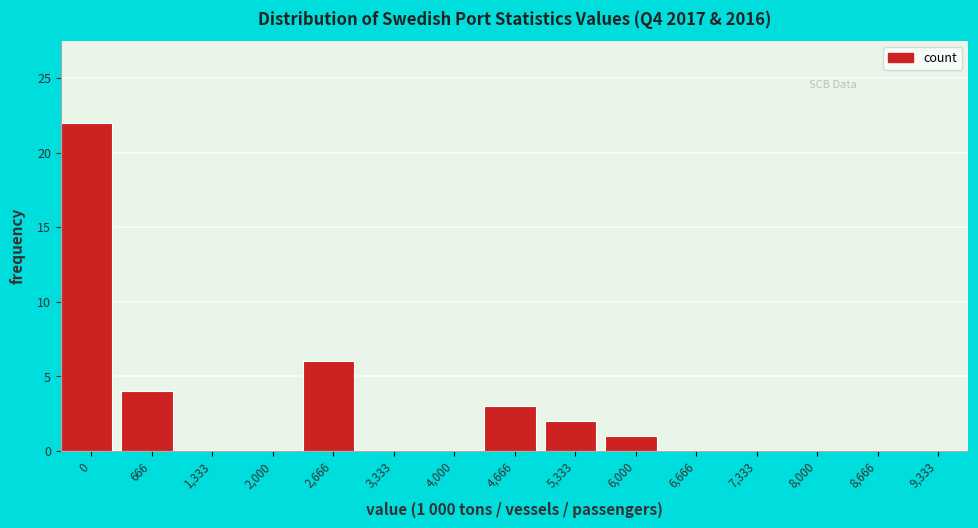

Reading left to right, list all the values displayed in this chart.

0=22	666=4	1,333=0	2,000=0	2,666=6	3,333=0	4,000=0	4,666=3	5,333=2	6,000=1	6,666=0	7,333=0	8,000=0	8,666=0	9,333=0